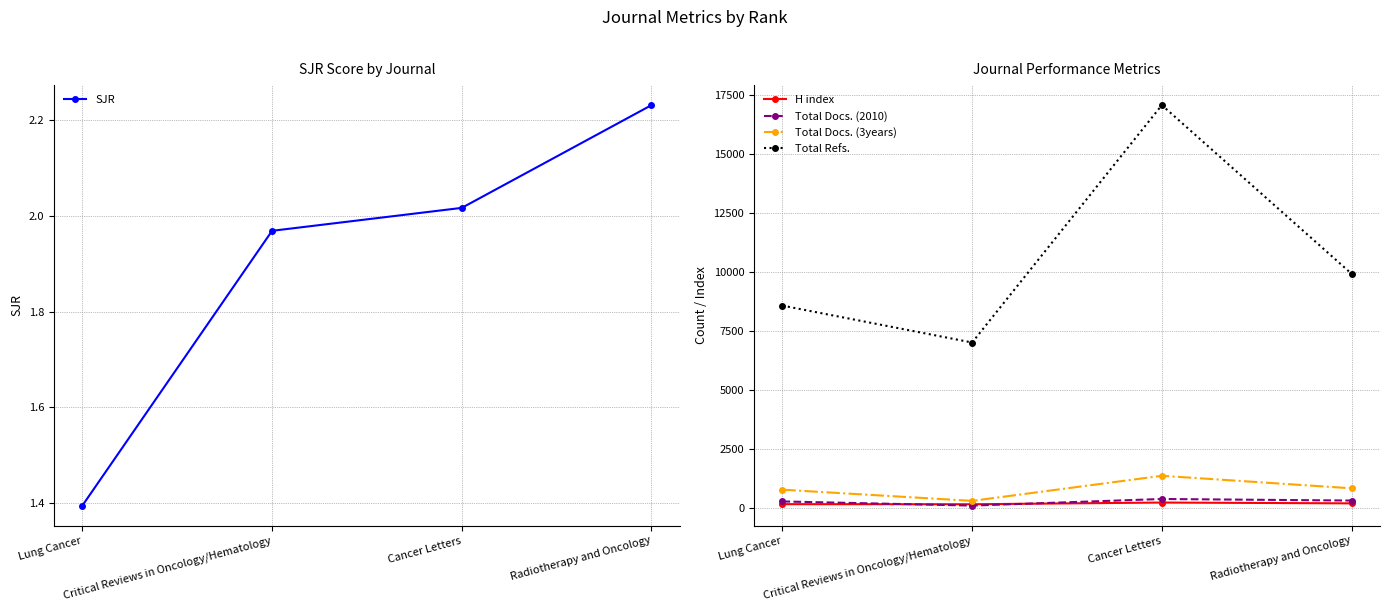

List the series in order of their peak value, highest first.

Total Refs., Total Docs. (3years), Total Docs. (2010), H index, SJR